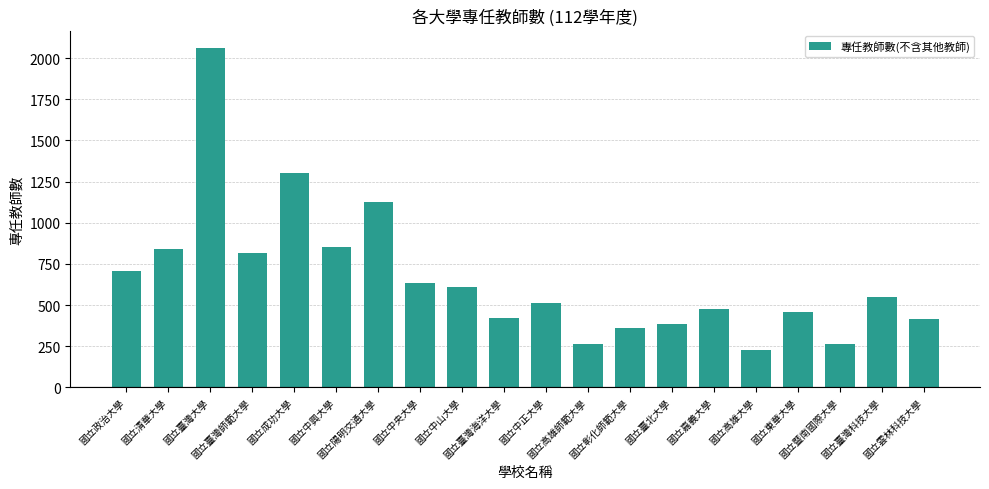

What is the value of the 1st bar from the left?

710